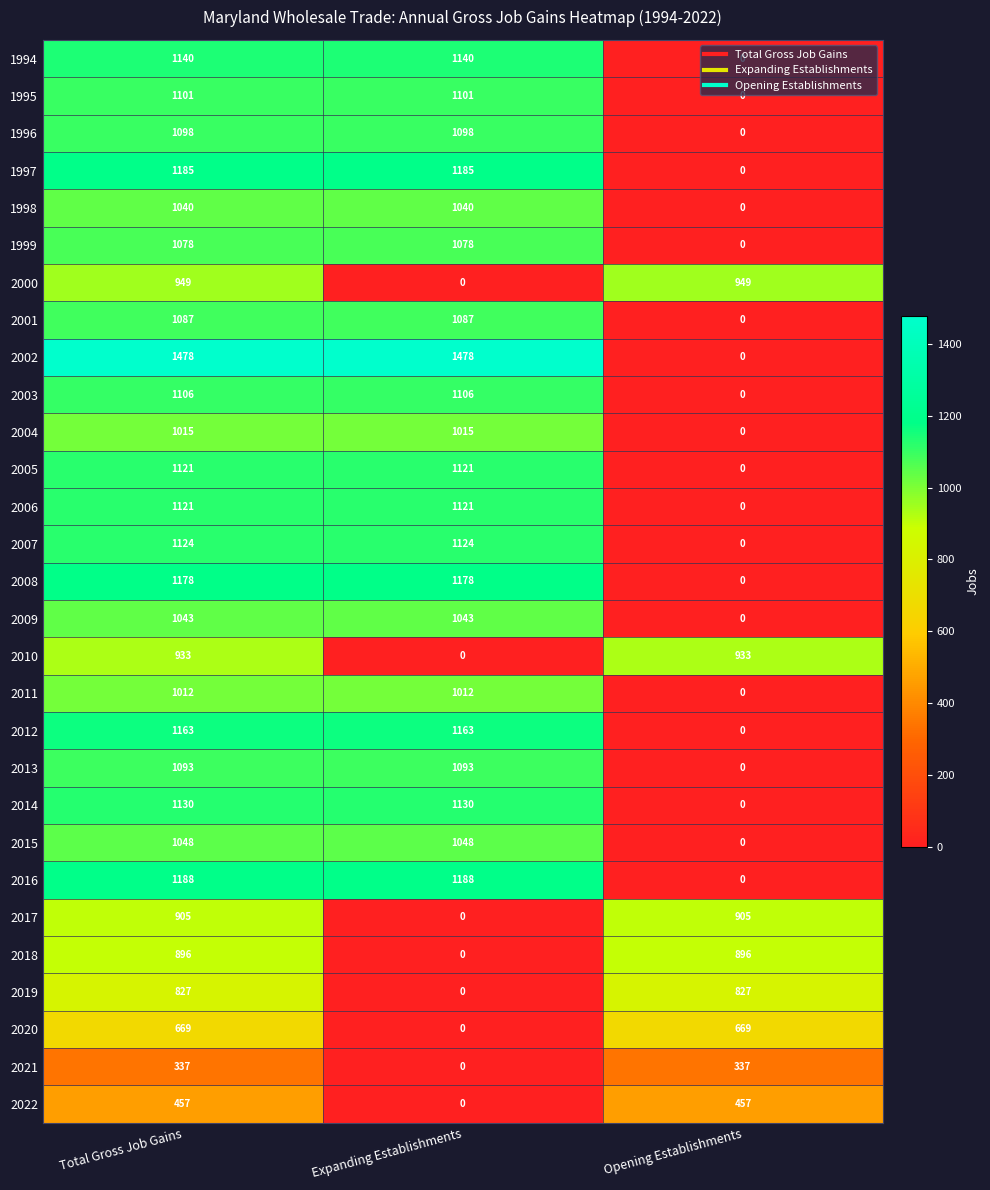

What is the spread (max minus min) of values at Total Gross Job Gains?

1141